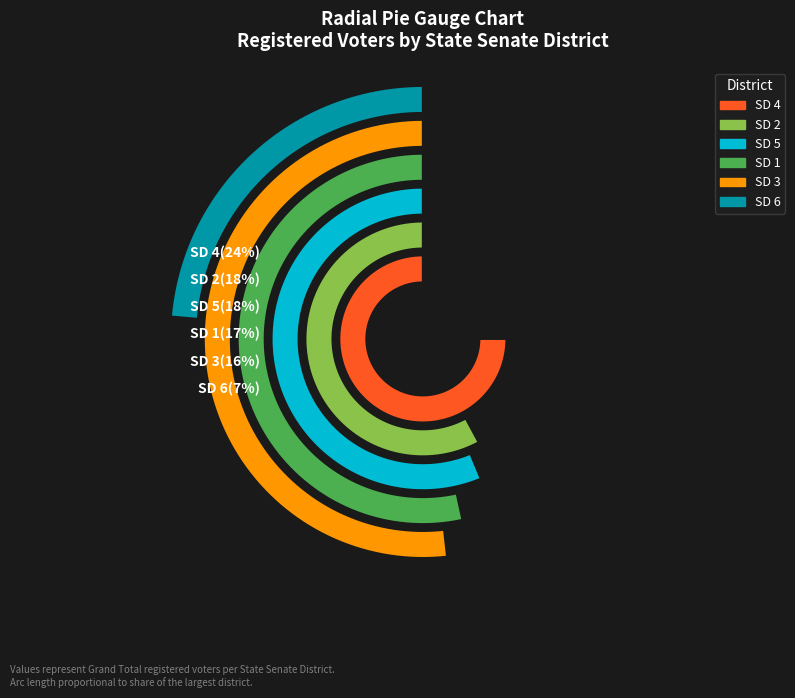

Which slice is the largest?

SD 4 Active